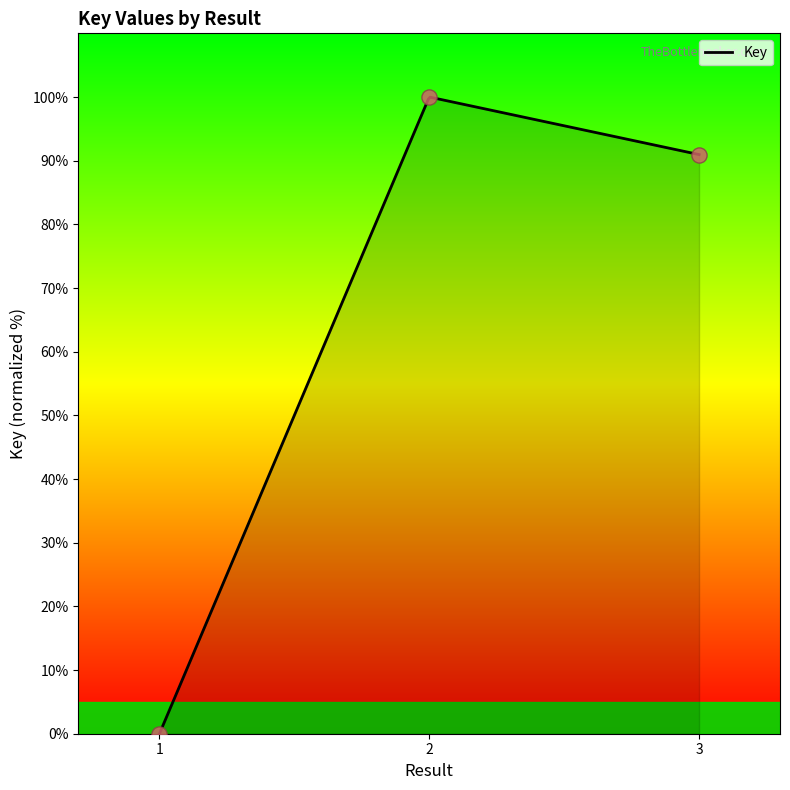

Between 3 and 2, which is larger?

2